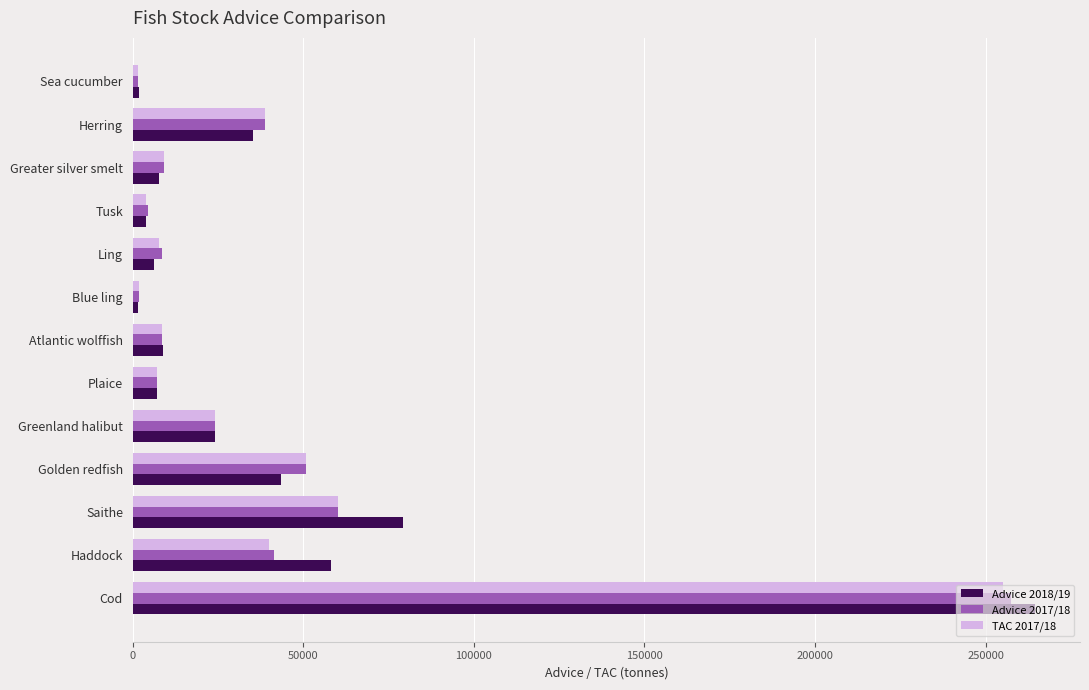

At which category is the sum across all series the highest?

Cod